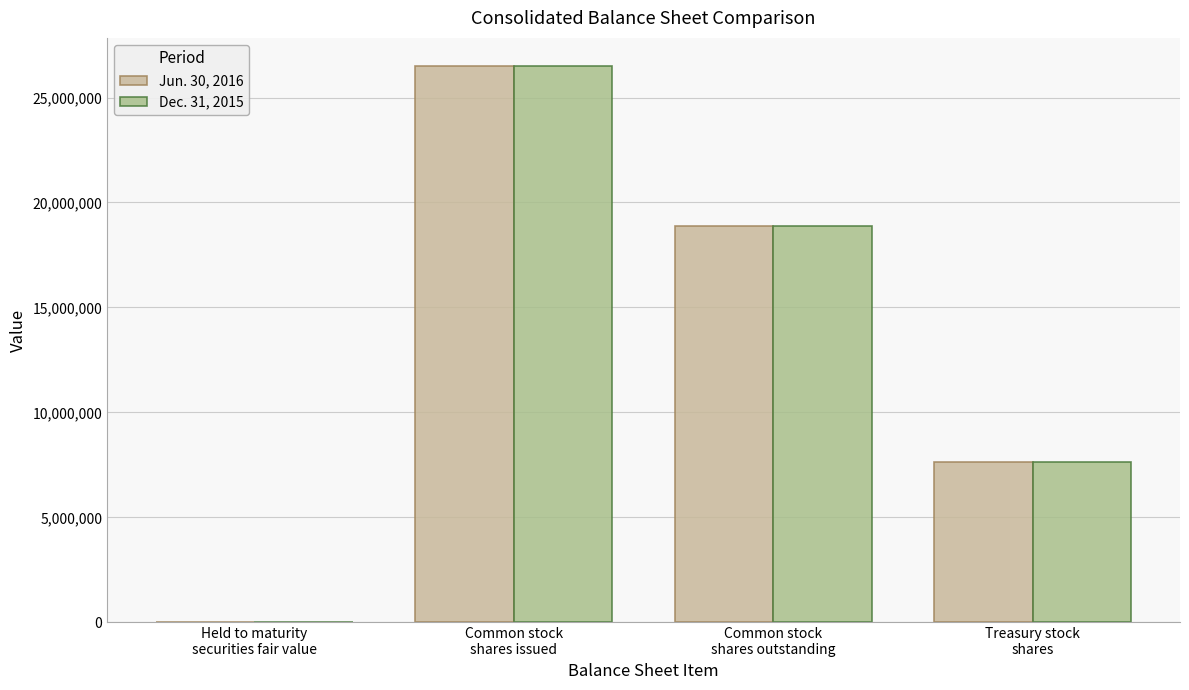

Count the number of data series in this chart.

2